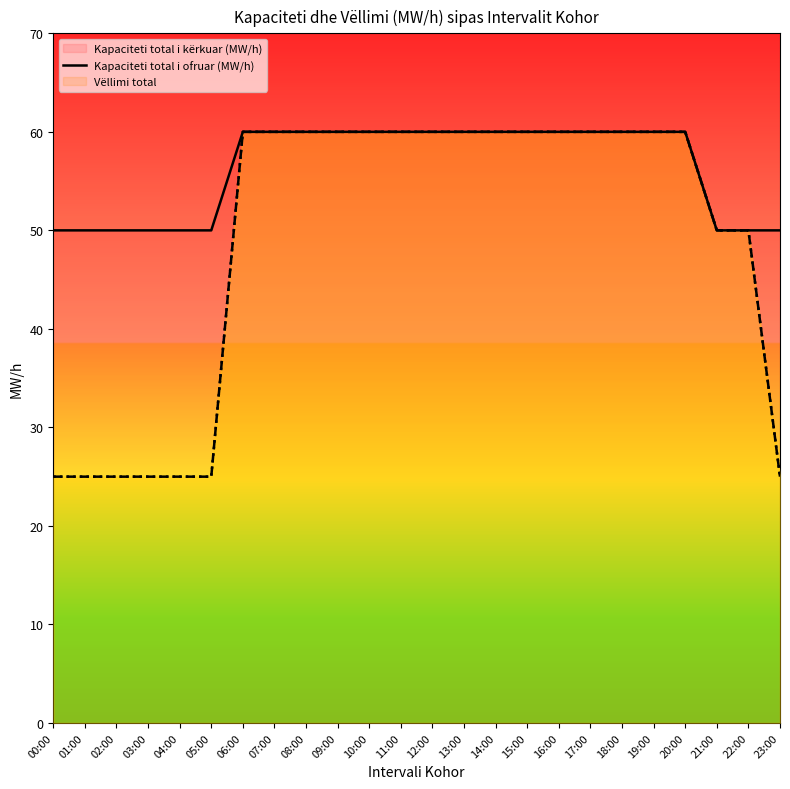

What value does the Kapaciteti total i kërkuar (MW/h) (line) series have at 01:00, to the nearest 5?

50